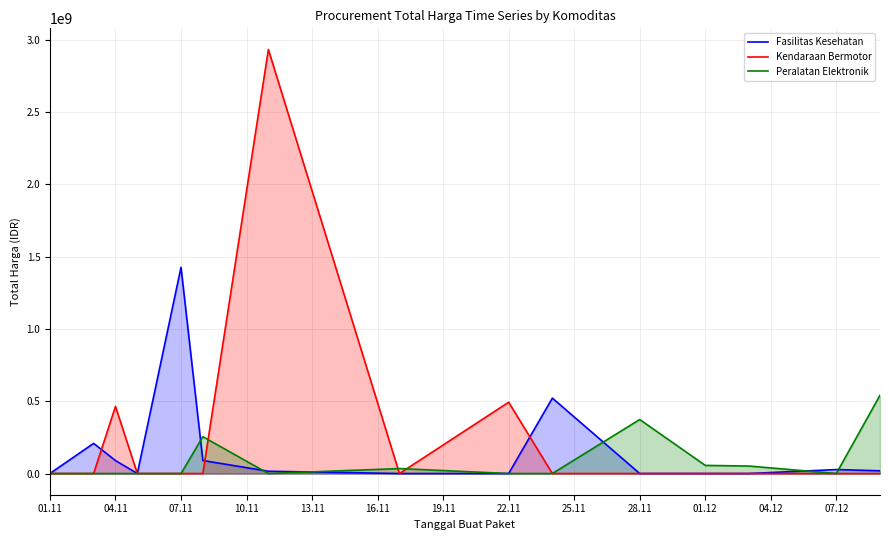

What is the highest value of the Peralatan Elektronik series?

541071000